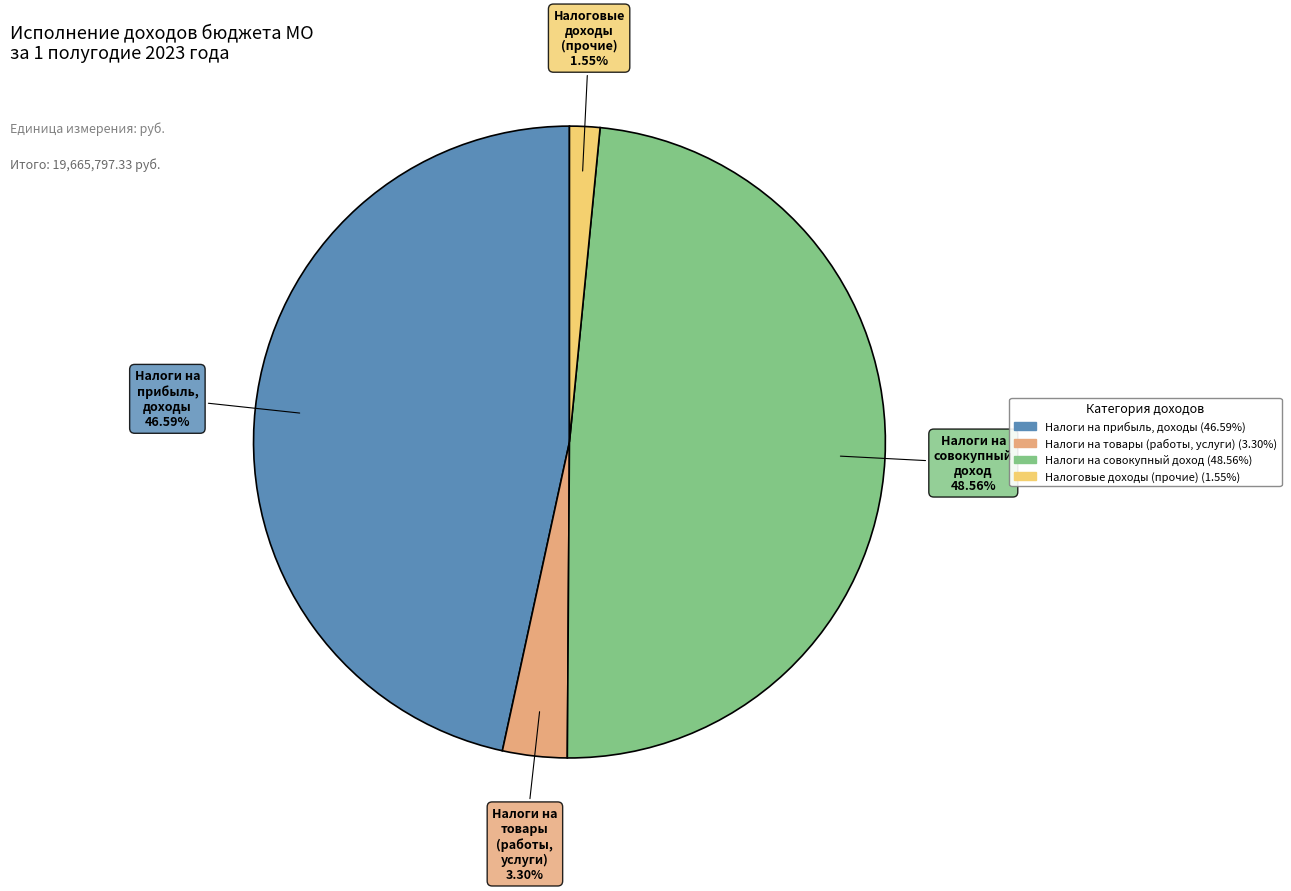

Is there a majority slice in this chart?

No